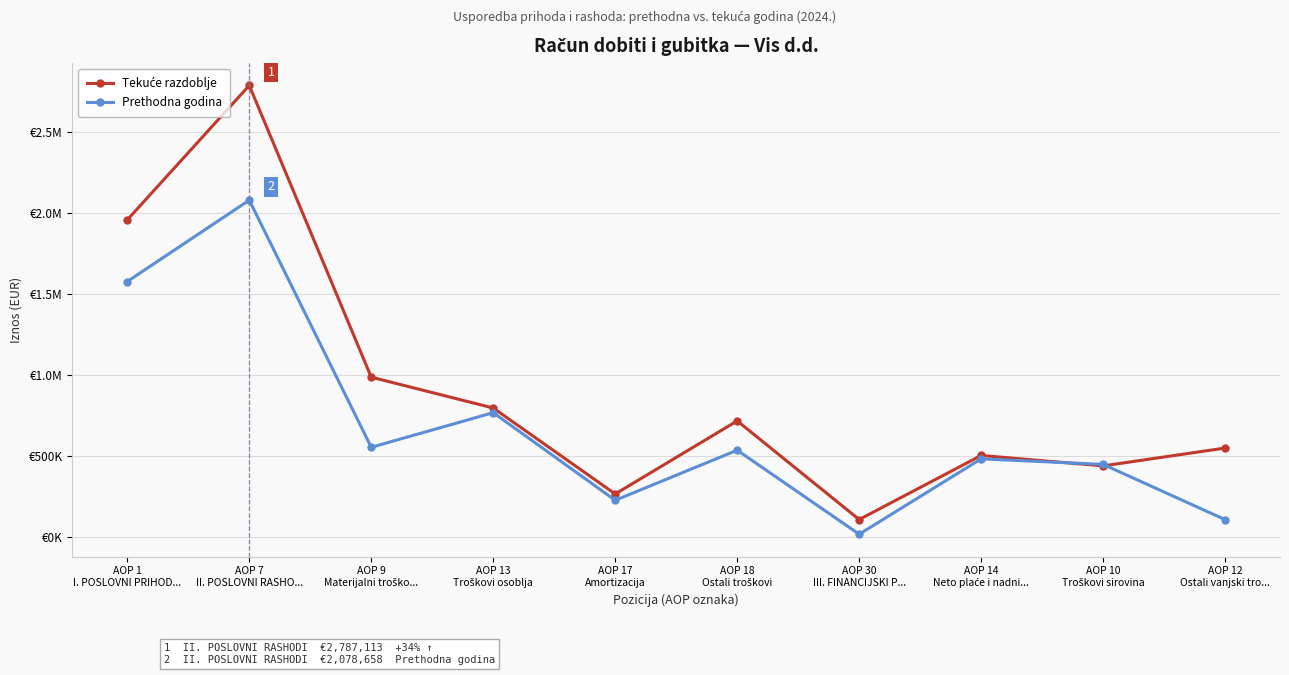

What is the total value across all series at AOP 30
III. FINANCIJSKI P...?

122140